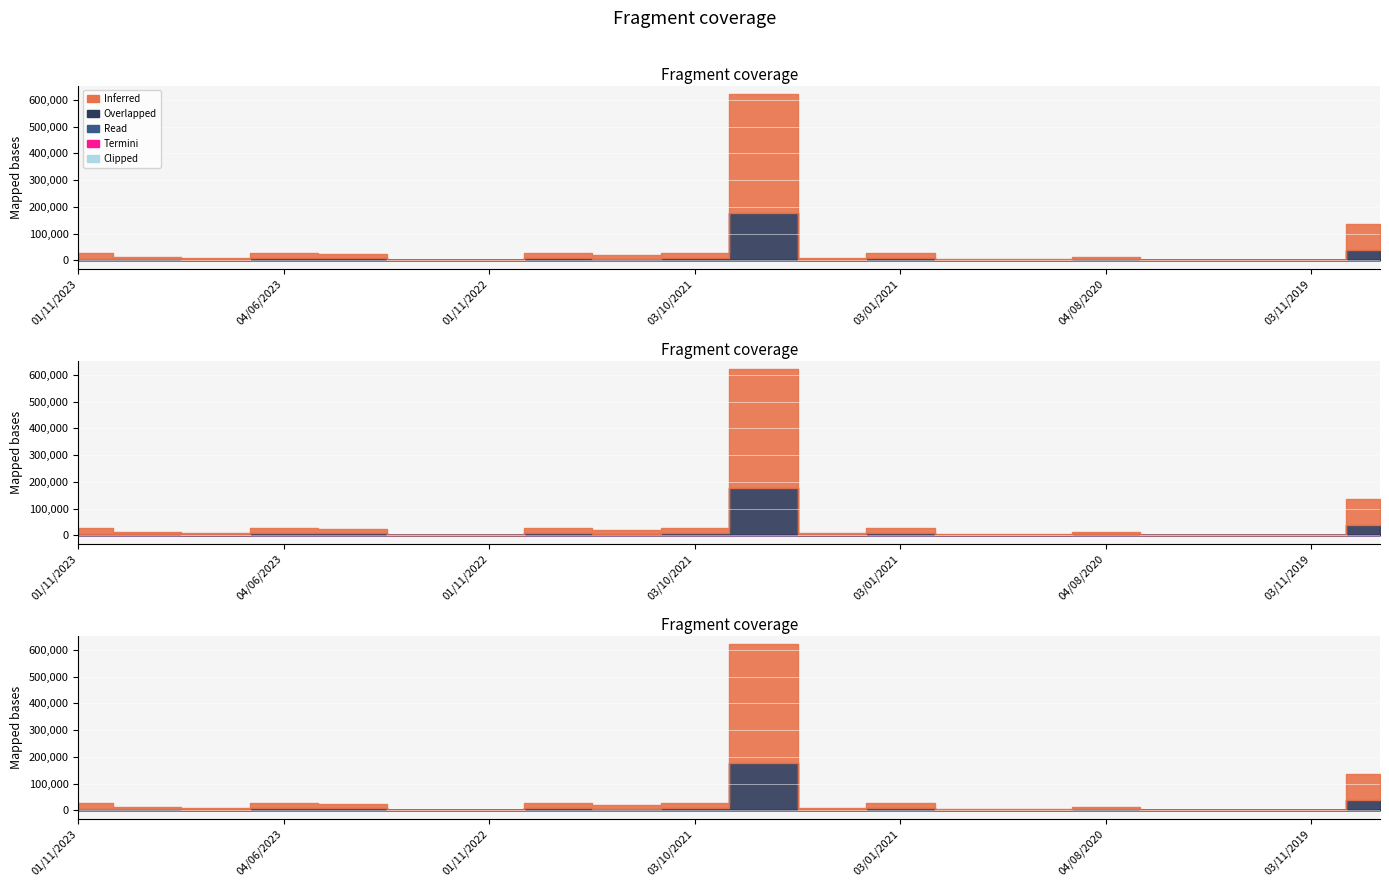

Where is Inferred nearest to the value 222248?

01/09/2019